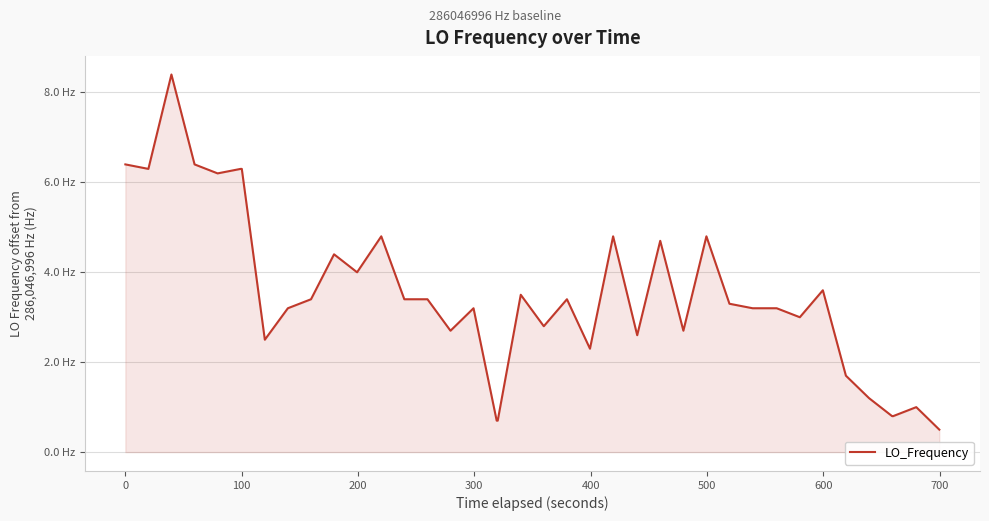

Is this an area chart (filled region under the line)?

Yes